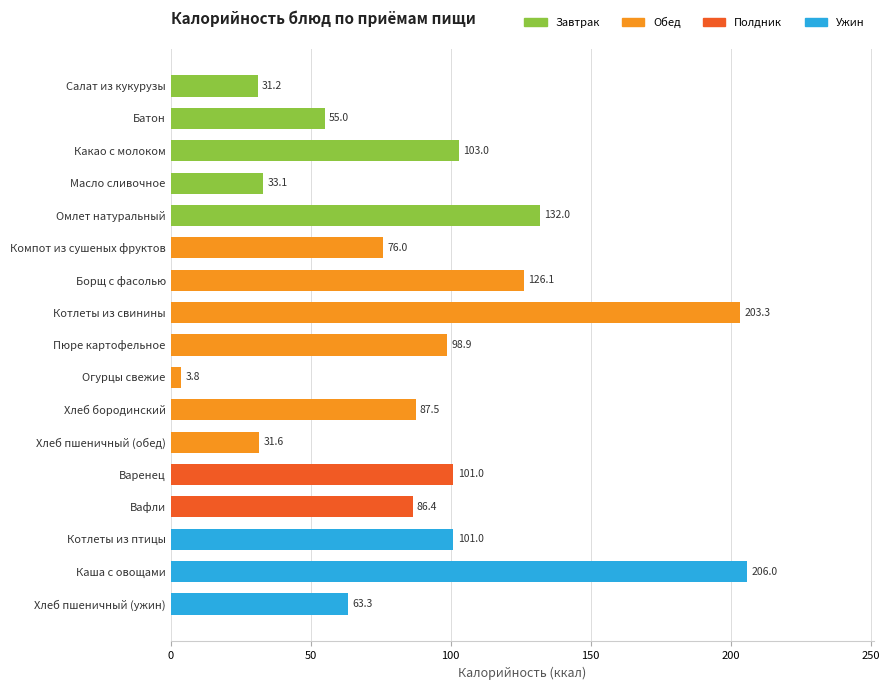

What is the label of the 7th bar from the top?

Борщ с фасолью